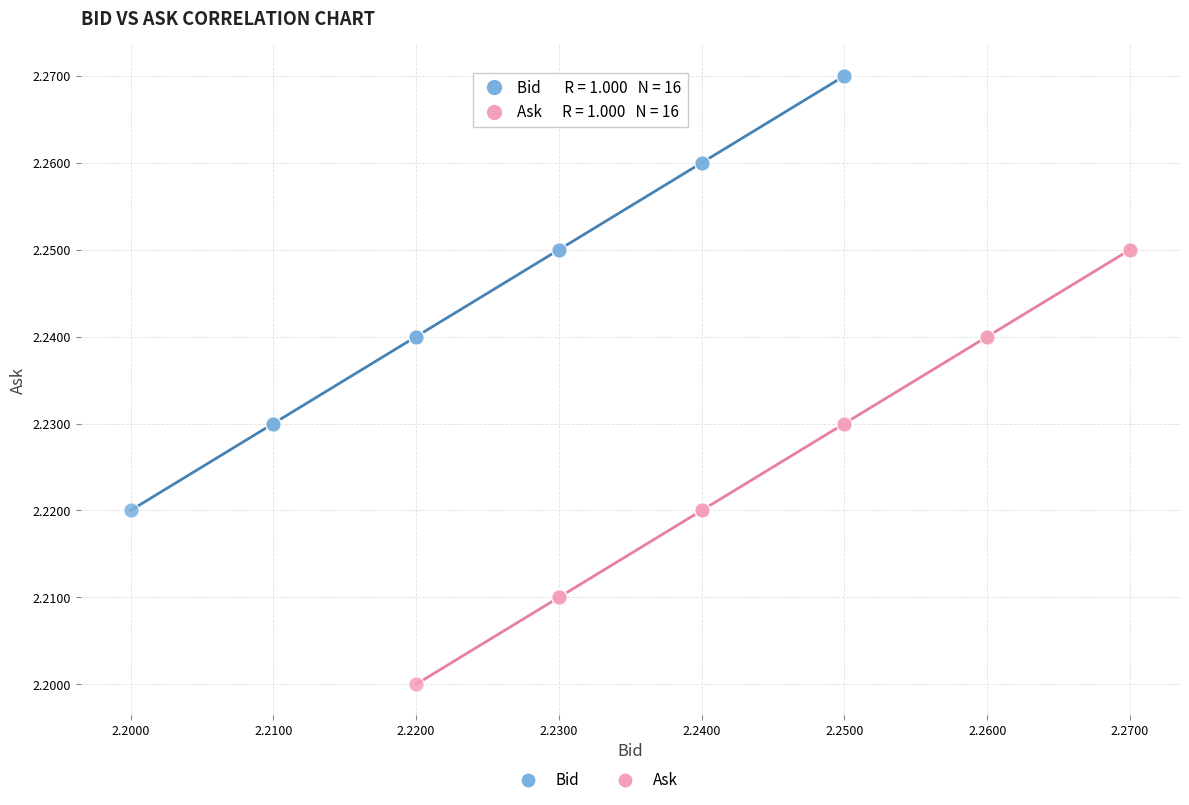

Which series contains the highest Y value?

Bid